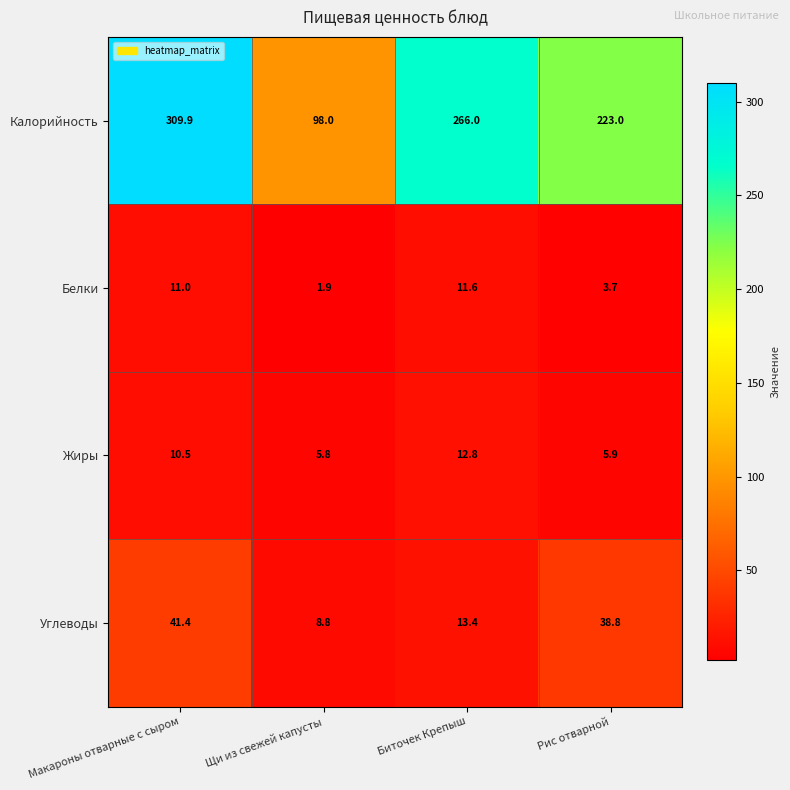

What is the greatest value displayed?

309.9